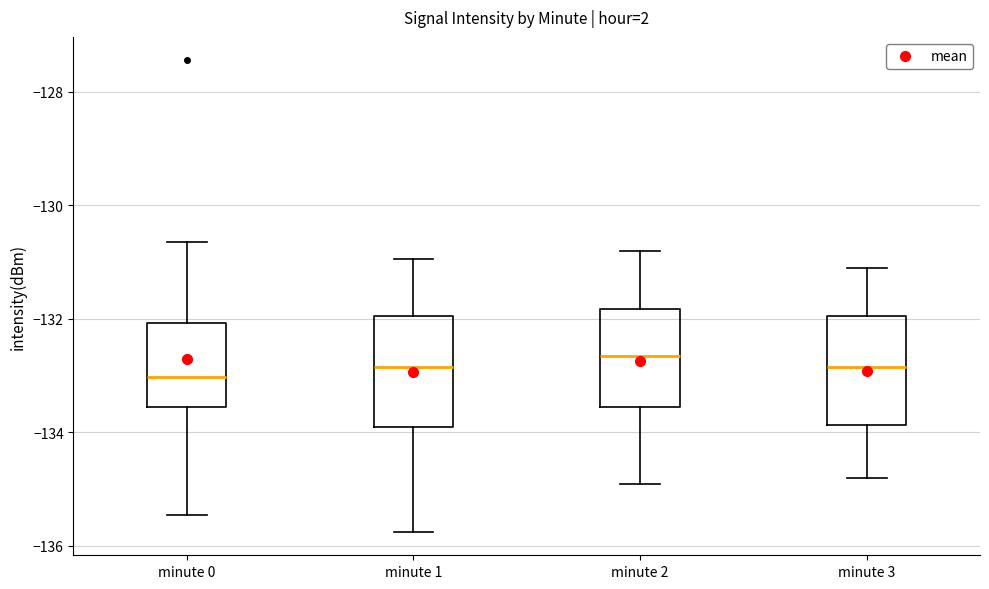

Reading left to right, transcribe this box plot: for each box, give where its median line is, the range the box spans, and where its two whiskers end, as read against the y-axis. The values are not printed on the chart, so give them approximately, as read against the axis.

minute 0: median -133.0, box -133.6 to -132.0, whiskers -135.4 to -130.6
minute 1: median -132.8, box -134.0 to -132.0, whiskers -135.8 to -131.0
minute 2: median -132.6, box -133.6 to -131.8, whiskers -134.8 to -130.8
minute 3: median -132.8, box -133.8 to -132.0, whiskers -134.8 to -131.0